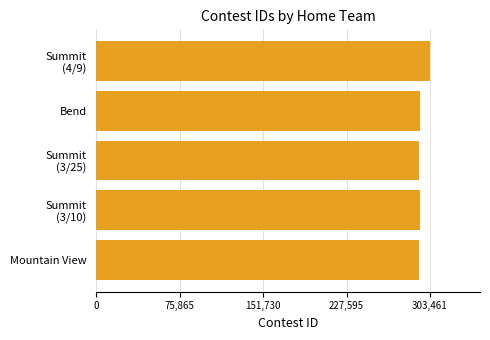

What is the difference between the maximum and minimum values?

9639